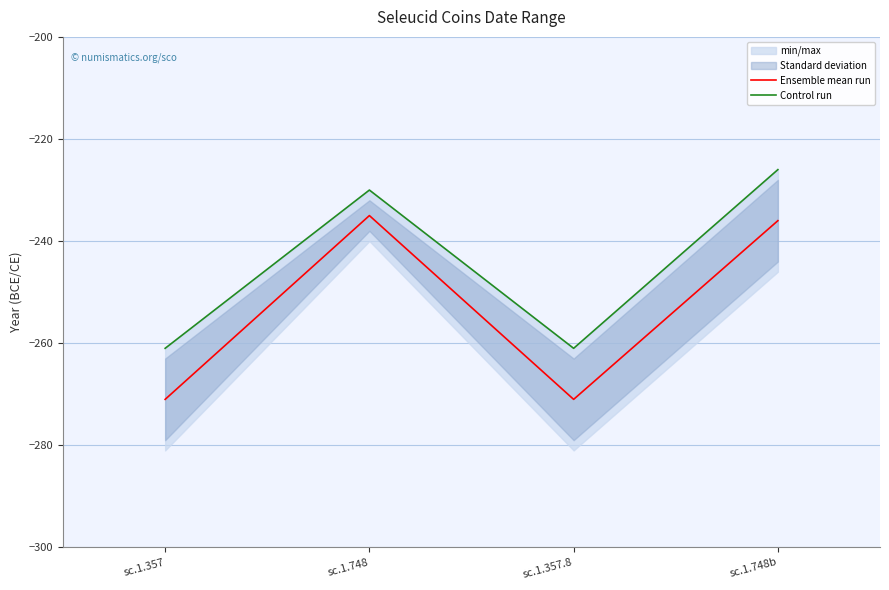

What is the difference between the maximum and minimum values in the Ensemble mean run series?

36